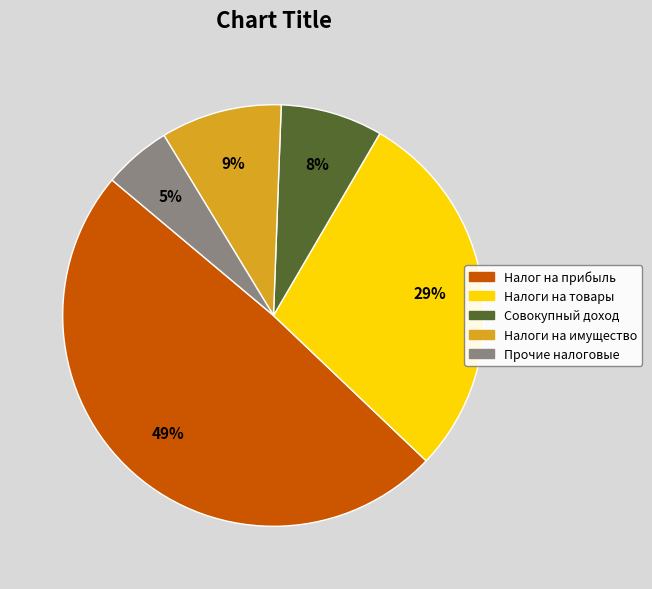

To the nearest percent, what is the difference between the largest and smallest slice percentages?

44%